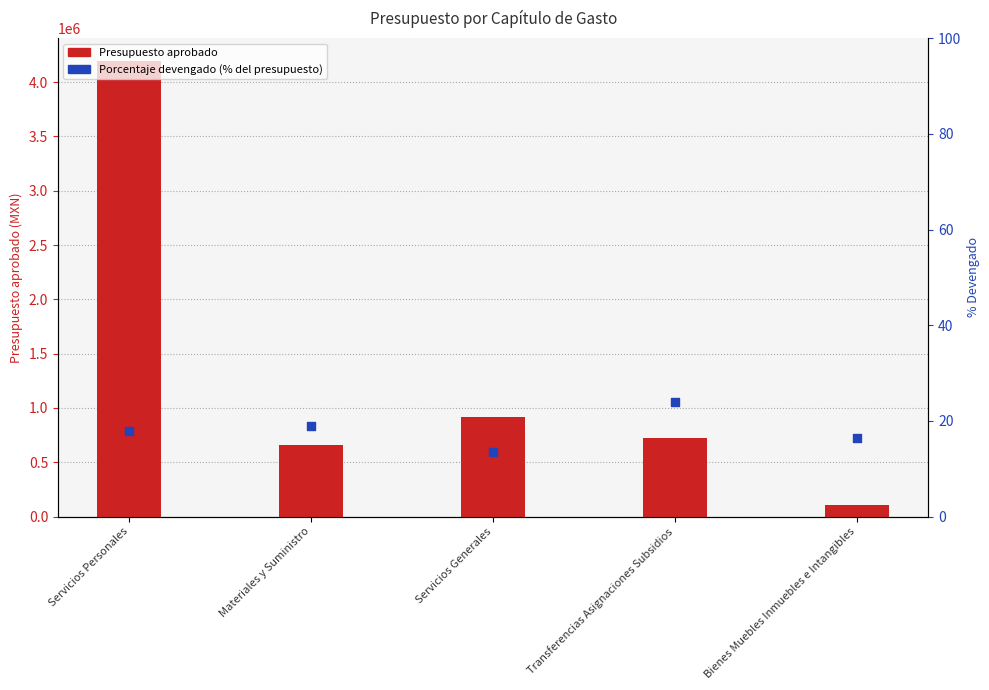

At how many categories does at least one series exceed 986757?

1